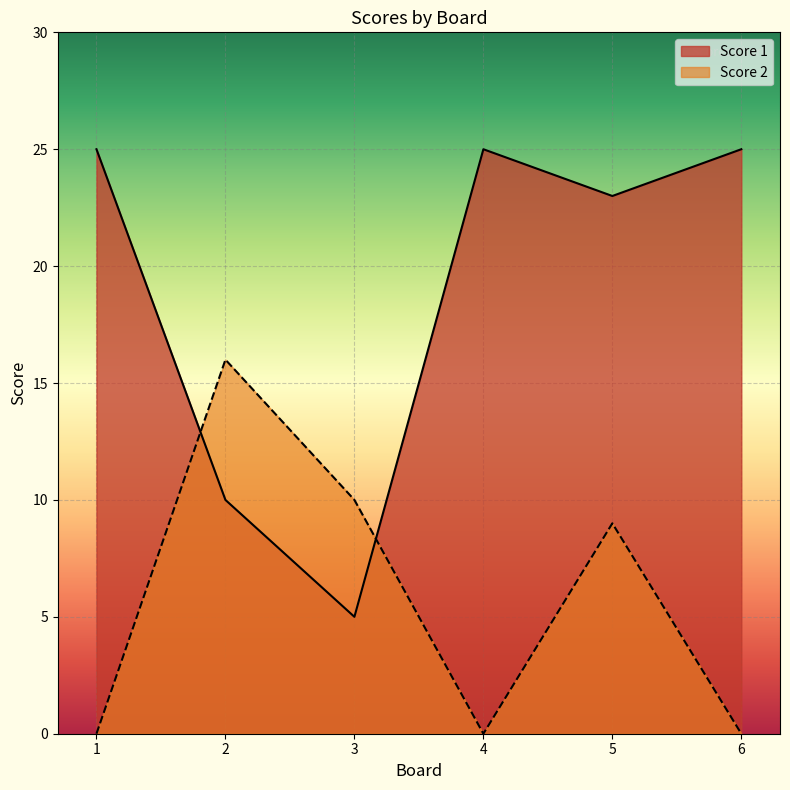

What is the spread (max minus min) of values at 6?

25